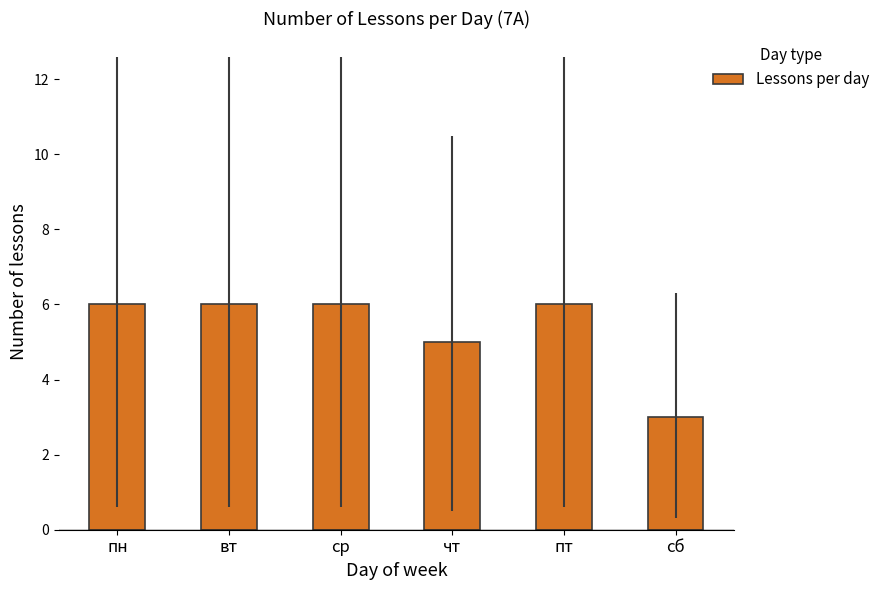

Reading left to right, extract all data points from this chart.

6	6	6	5	6	3